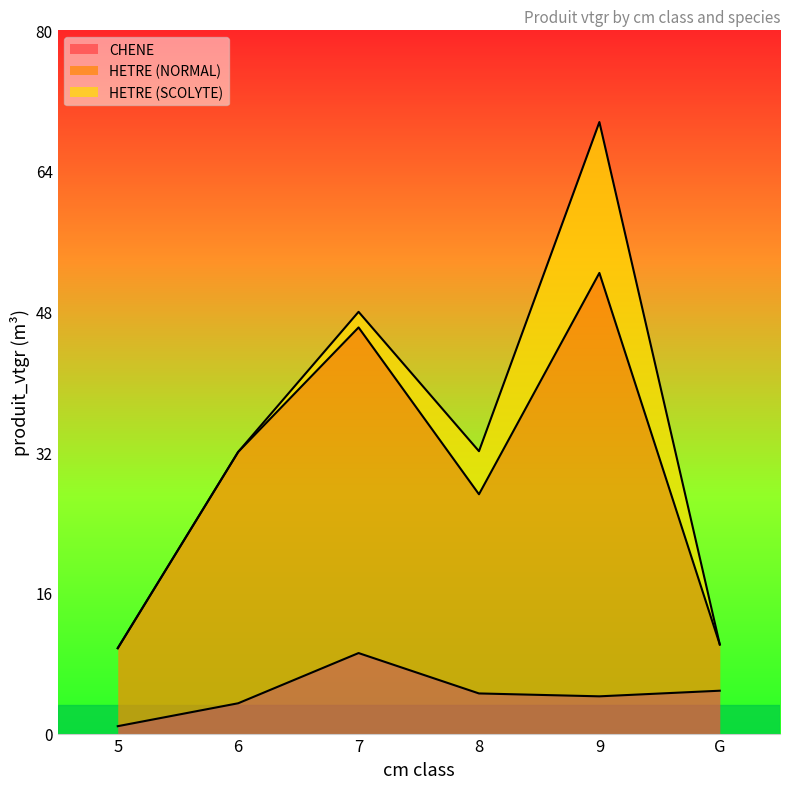

What is the label of the 3rd point from the left?

7